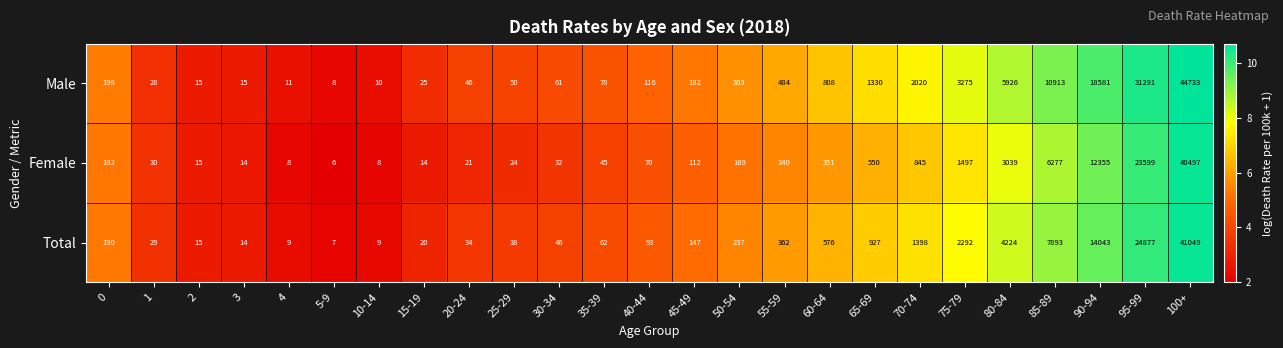

Rank the series by their average value, from lowest to highest.

Female, Total, Male